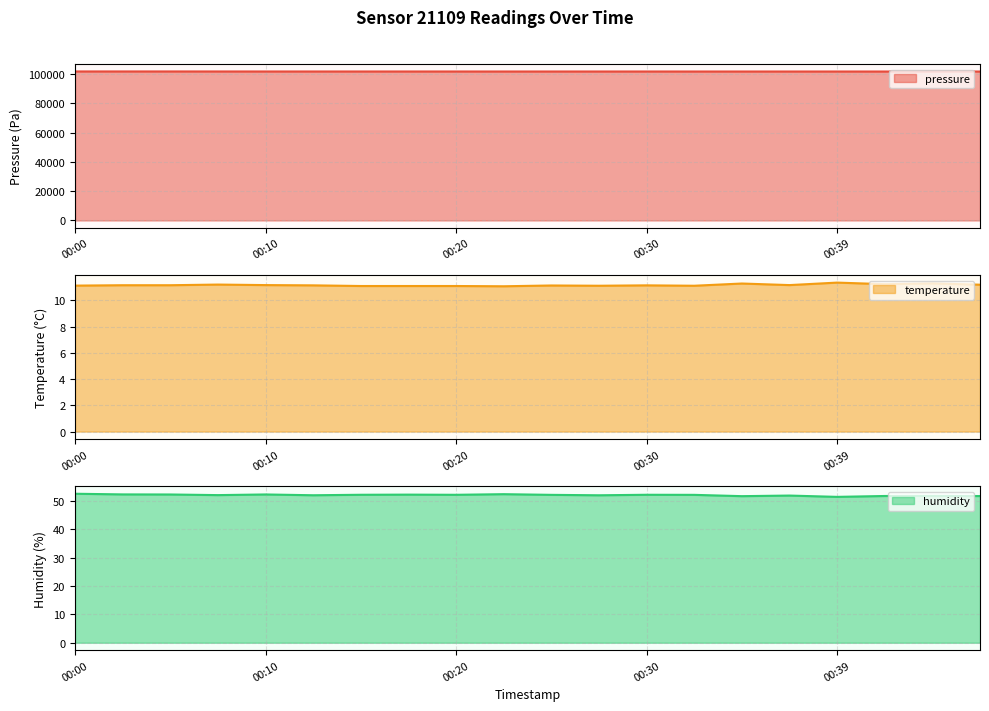

Read the pressure value at 00:22.

101732.0